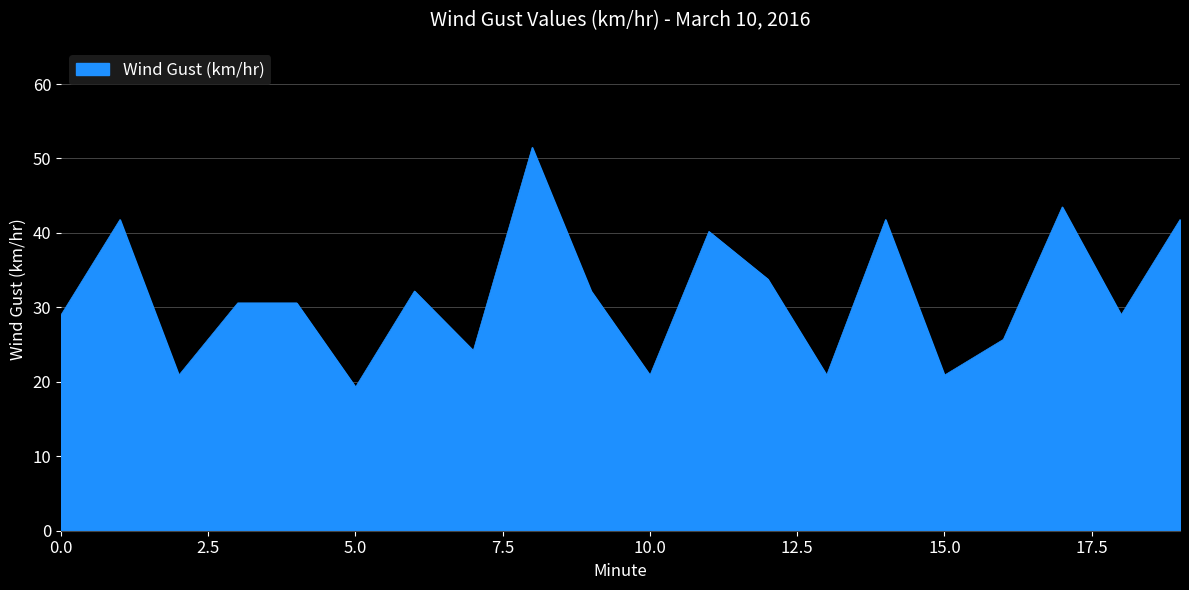

What is the difference between the maximum and minimum values?

32.2